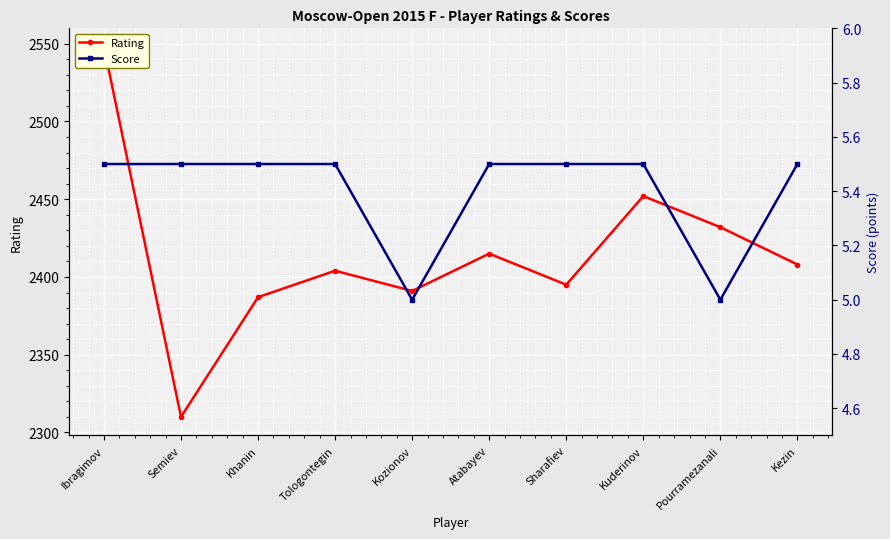

What are all the series names shown in the legend?

Rating, Score